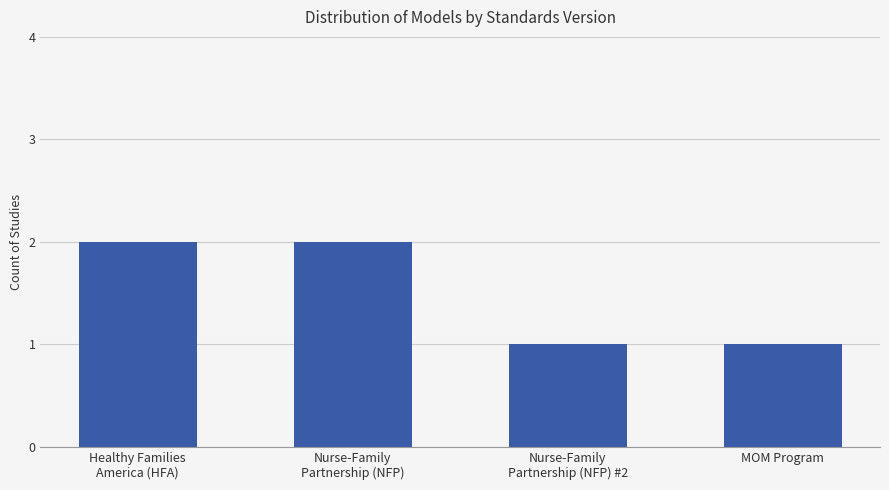

The chart shows a value of 1 at Nurse-Family
Partnership (NFP) #2. True or false?

True